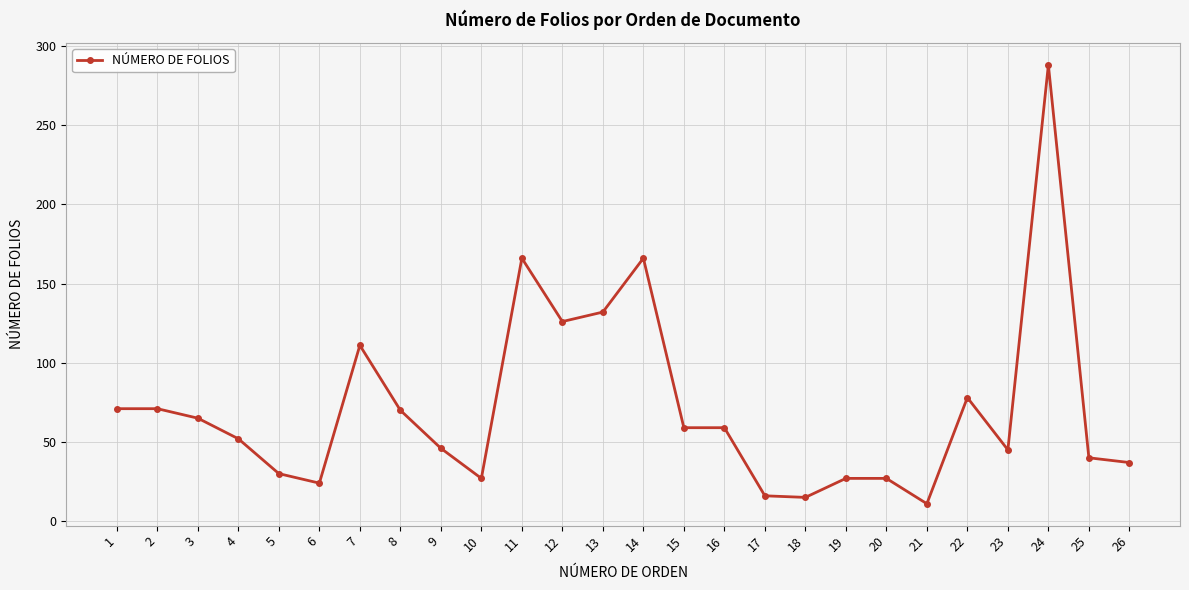

What is the greatest value displayed?

288